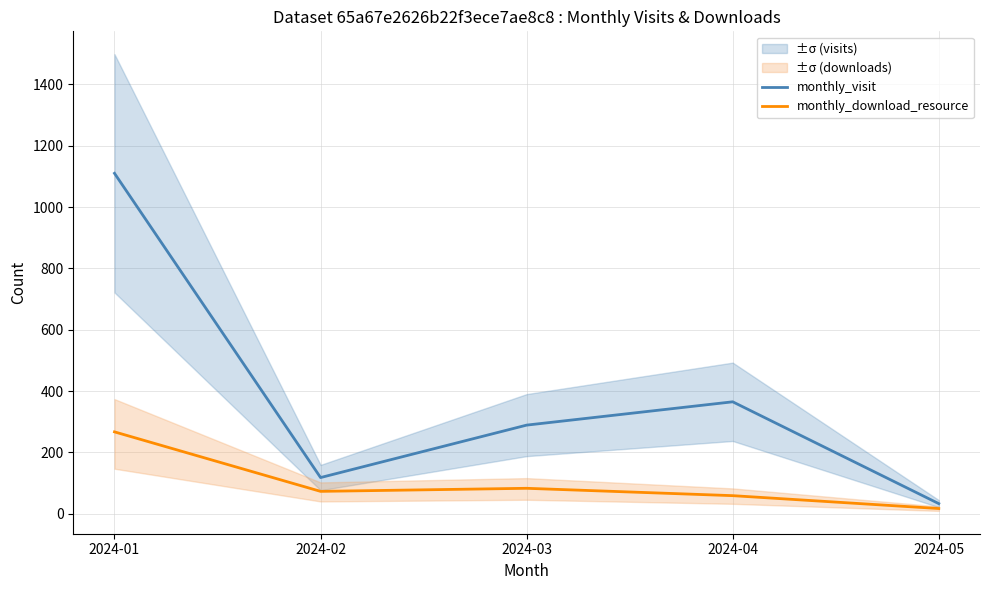

Reading left to right, transcribe all the data shown in this chart.

monthly_visit: 1110	118	289	365	33
monthly_download_resource: 267	73	83	59	17